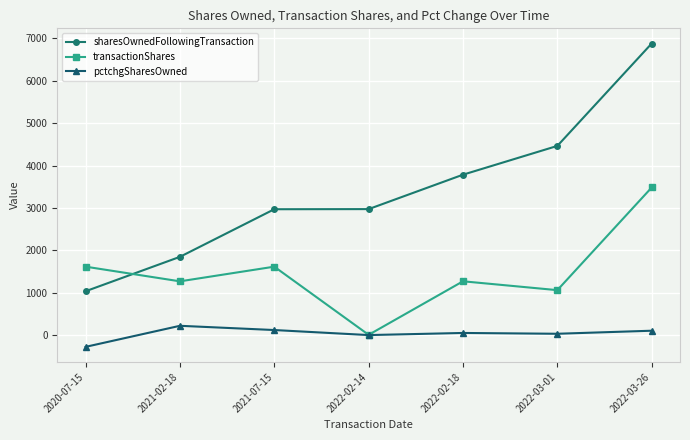

What is the difference between the highest and lowest values at 2022-02-14?

2972